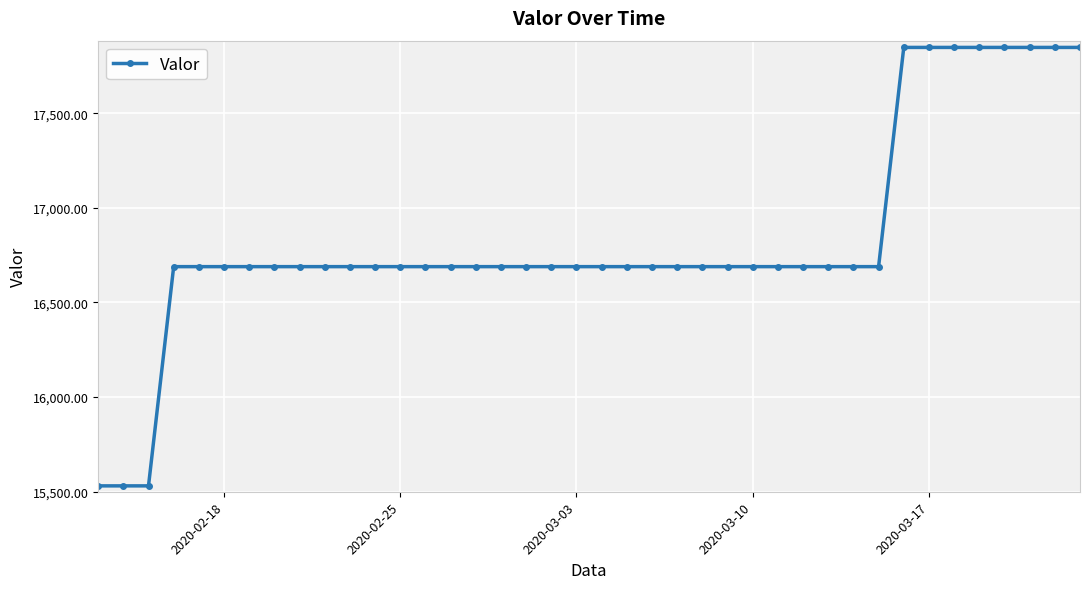

What is the sum of all values?

673365.4